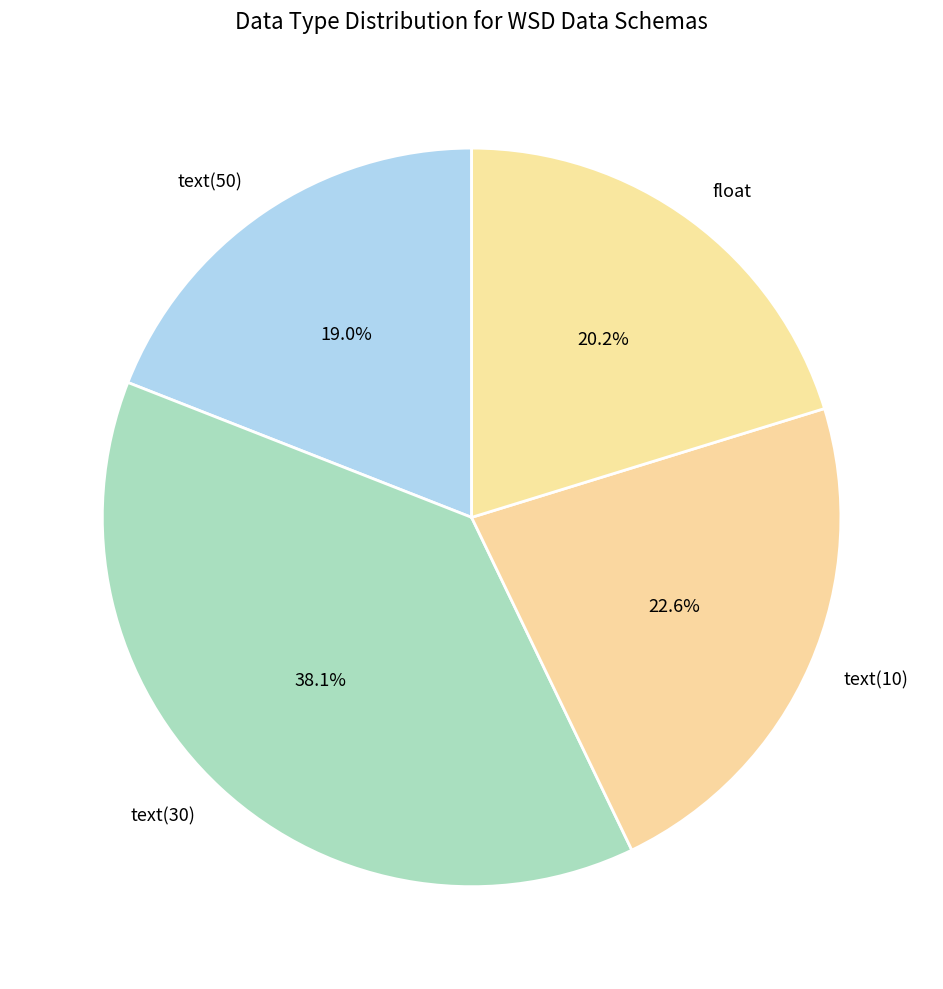

Count the number of slices in the pie.

4